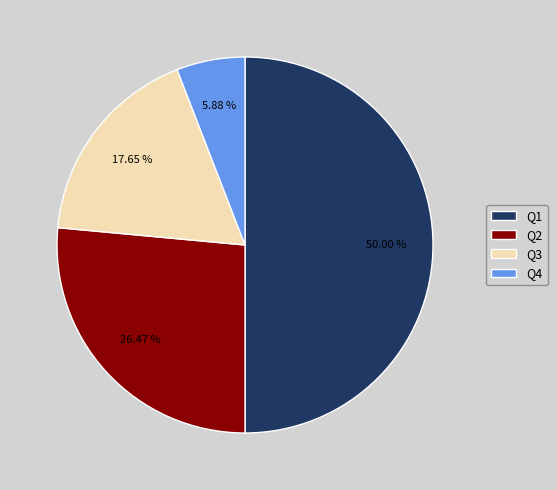

Combined, what portion of the pie is Q1 and Q2?

76.5%